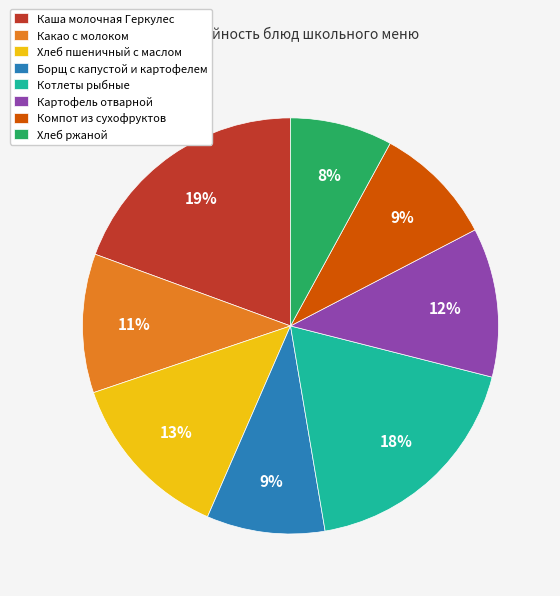

Does Котлеты рыбные account for over 50% of the chart?

No